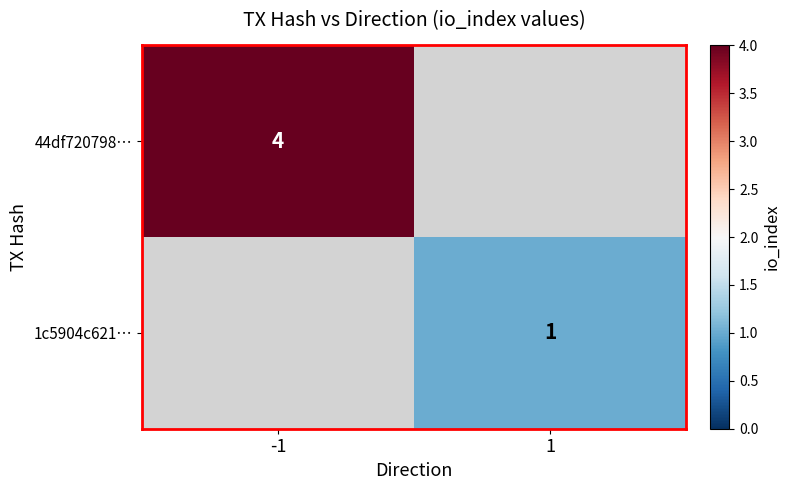

Is it true that 44df720798… equals 4 at -1?

True